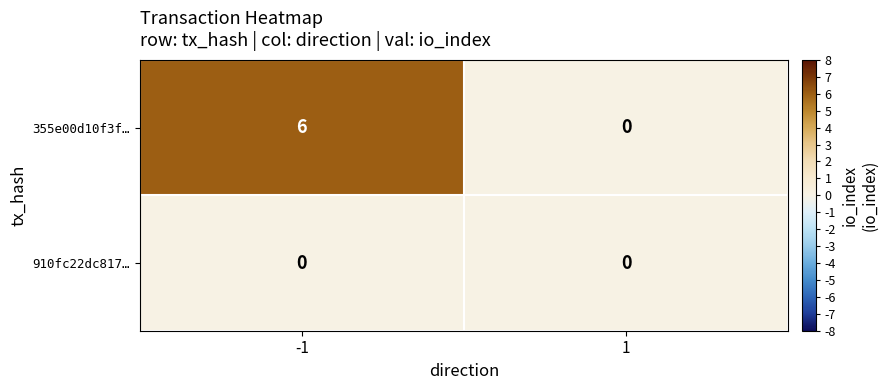

Reading right to left, transcribe all the data shown in this chart.

355e00d10f3f…: 0	6
910fc22dc817…: 0	0